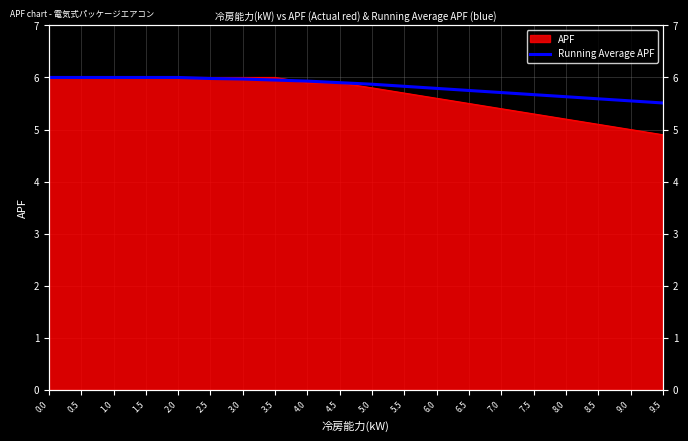

Reading left to right, list all the values displayed in this chart.

6.0	6.0	6.0	6.0	6.0	6.0	6.0	6.0	5.9	5.9	5.9	5.8	5.8	5.8	5.7	5.7	5.6	5.6	5.5	5.5